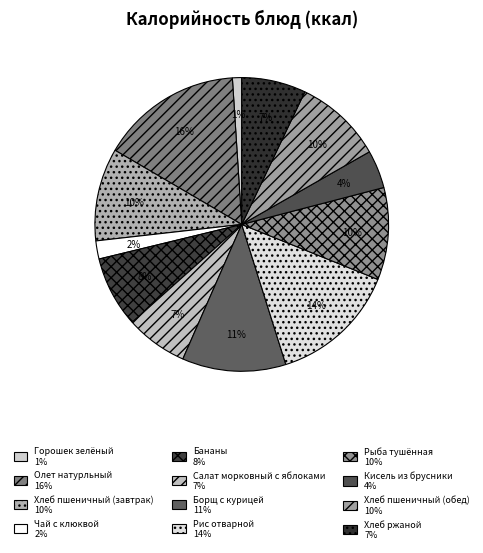

Rank the categories by value from lowest to highest.

Горошек зелёный, Чай с клюквой, Кисель из брусники, Салат морковный с яблоками, Хлеб ржаной, Бананы, Хлеб пшеничный (обед), Рыба тушённая, Хлеб пшеничный (завтрак), Борщ с курицей, Рис отварной, Олет натурльный